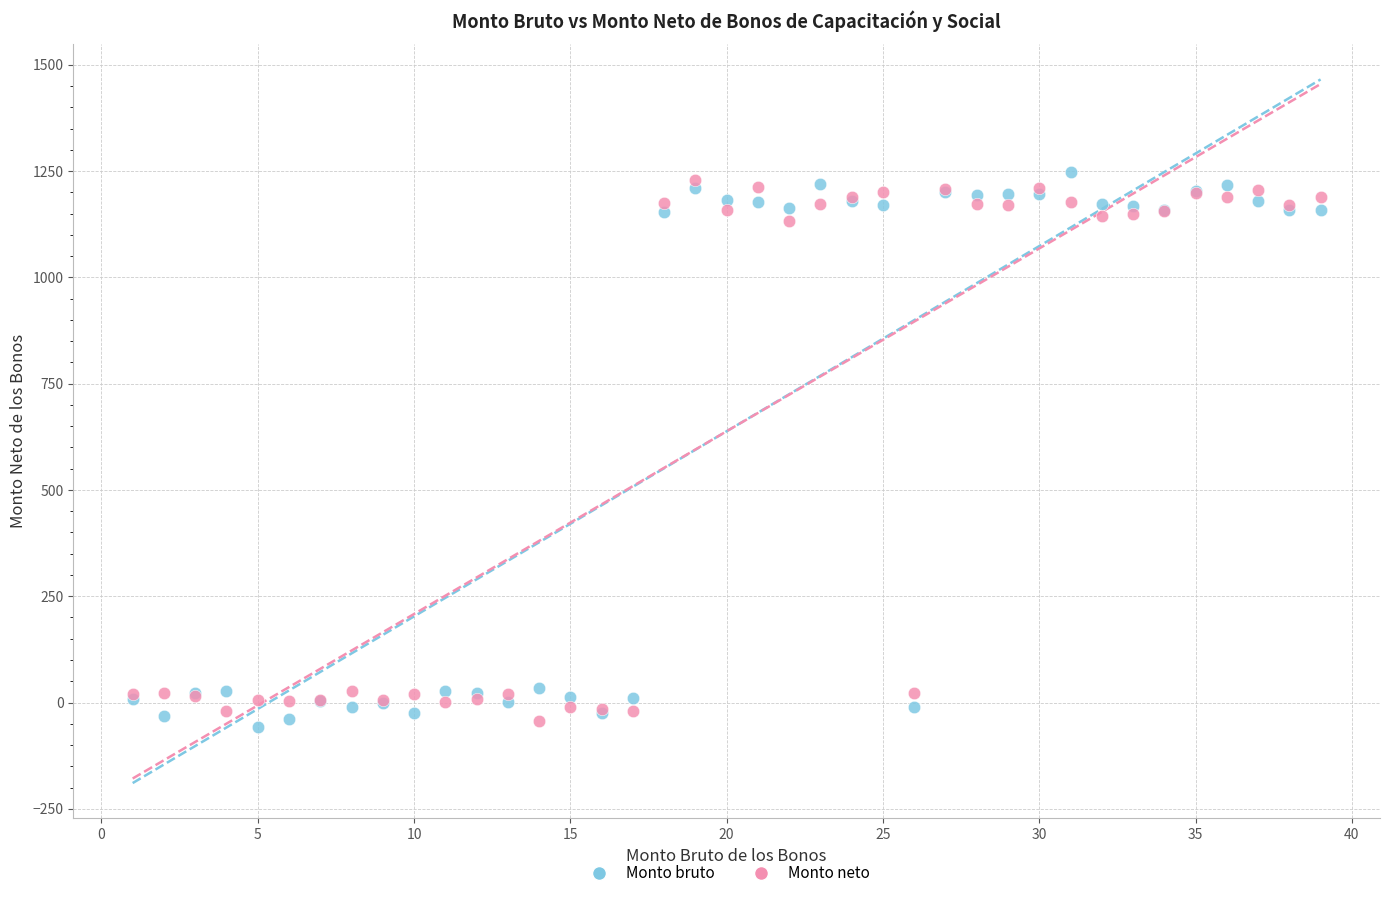

What is the X range (max minus min) for the scatter plot?

38.0